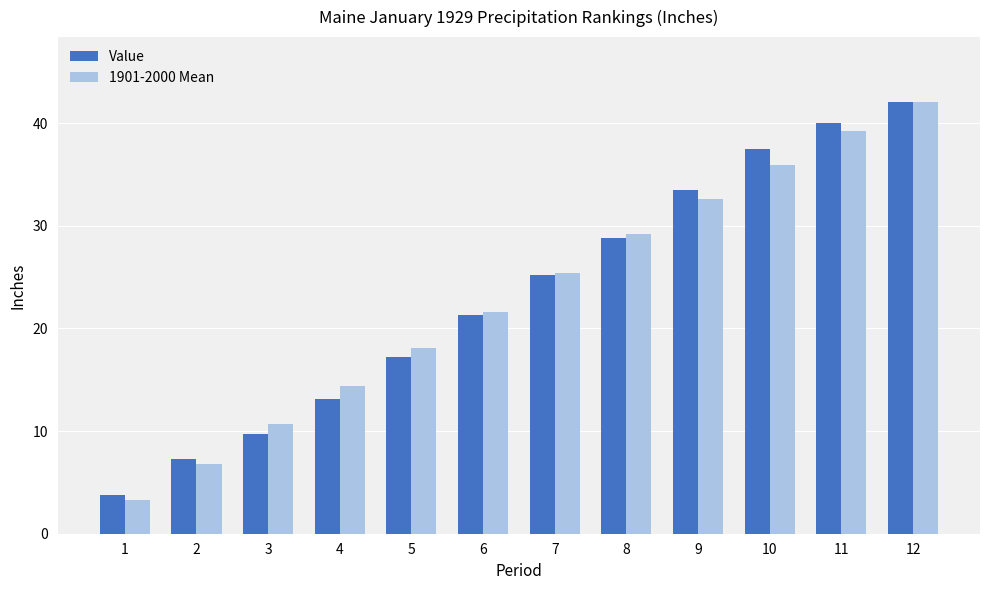

List the labels in order of Value value, largest first.

12, 11, 10, 9, 8, 7, 6, 5, 4, 3, 2, 1